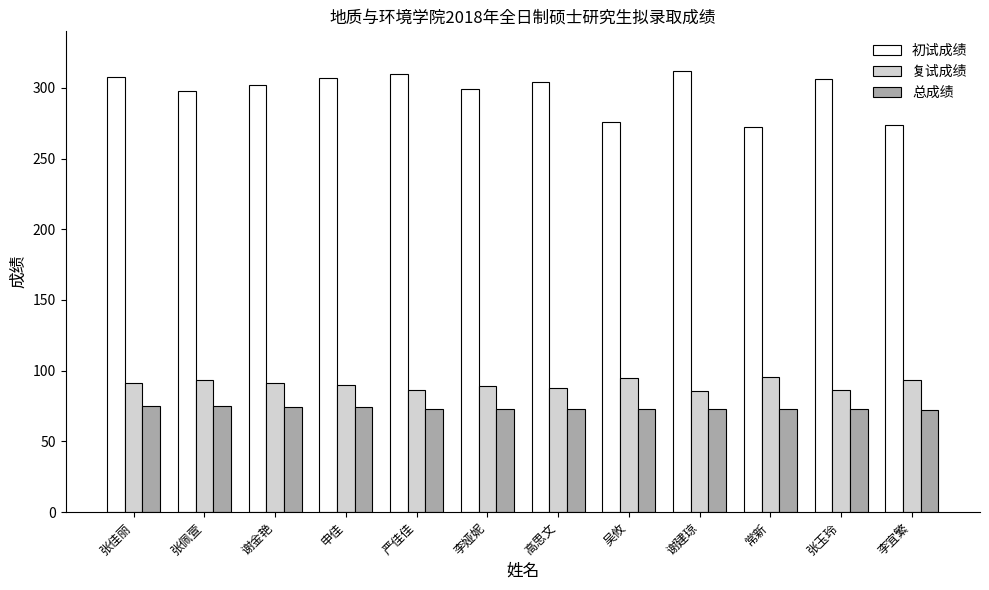

The 初试成绩 series shows 298.0 at 张佩萱. True or false?

True